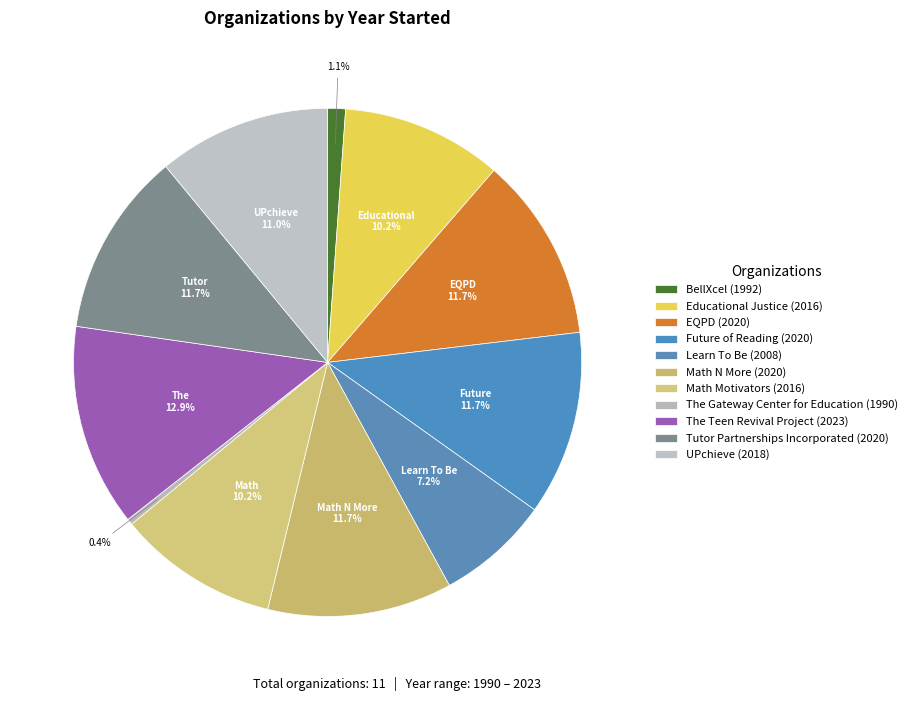

Count the number of slices in the pie.

11